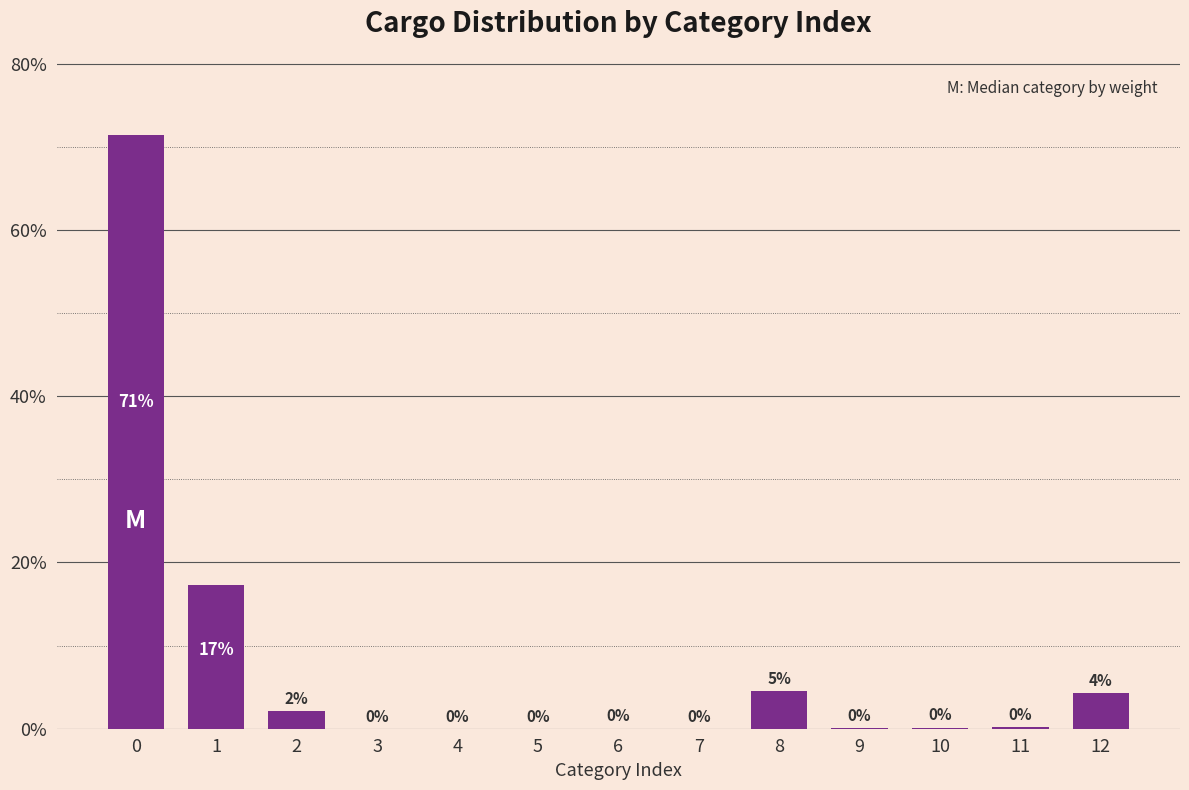

The value at 5 is 0.0. True or false?

True